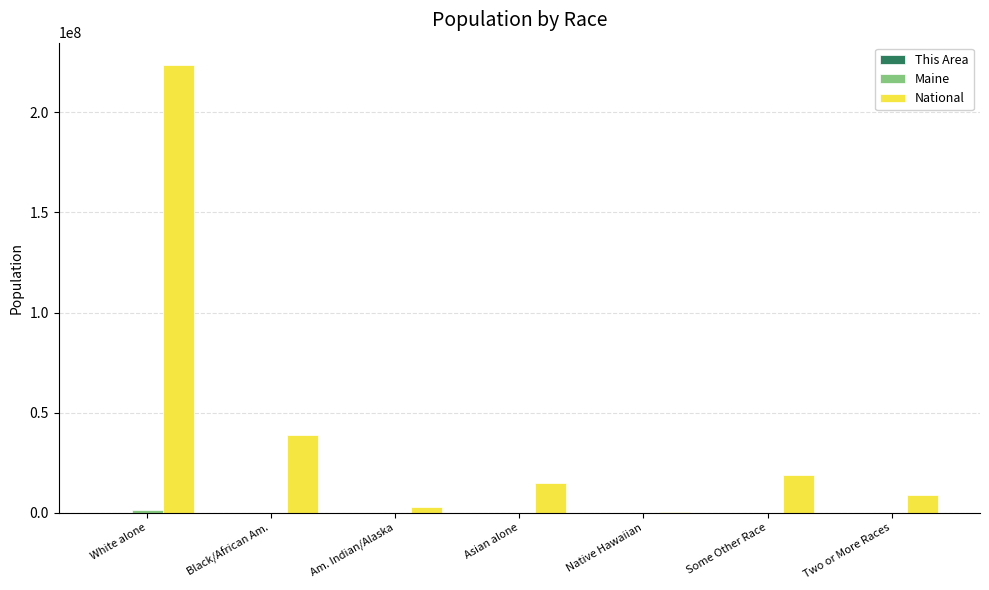

Are the bars grouped side by side (vs. stacked)?

Yes